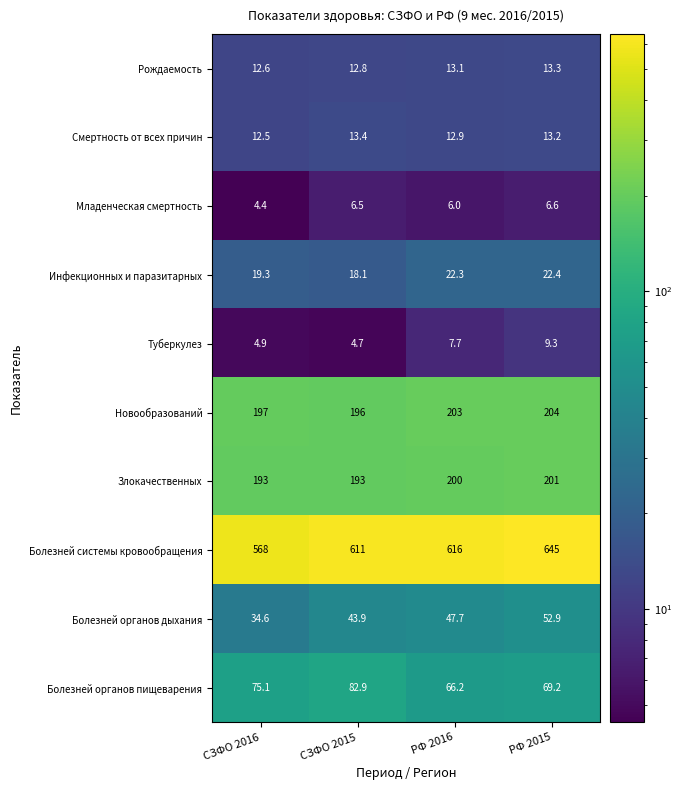

The Рождаемость series shows 7.2 at СЗФО 2015. True or false?

False